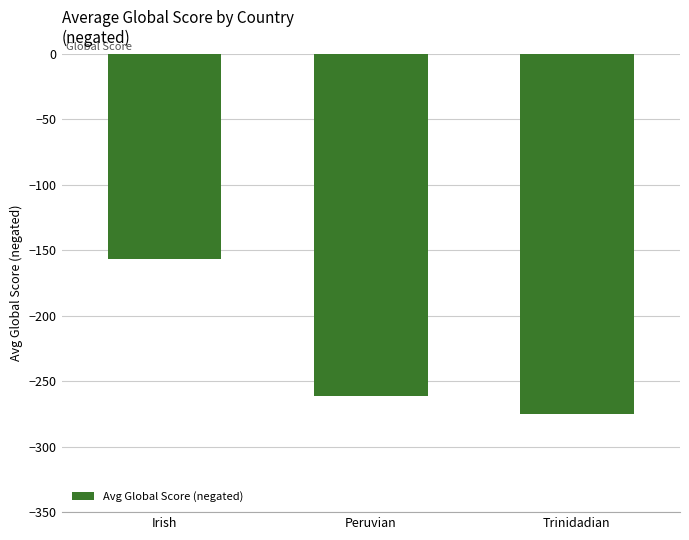

How many data points are less than -261?

2